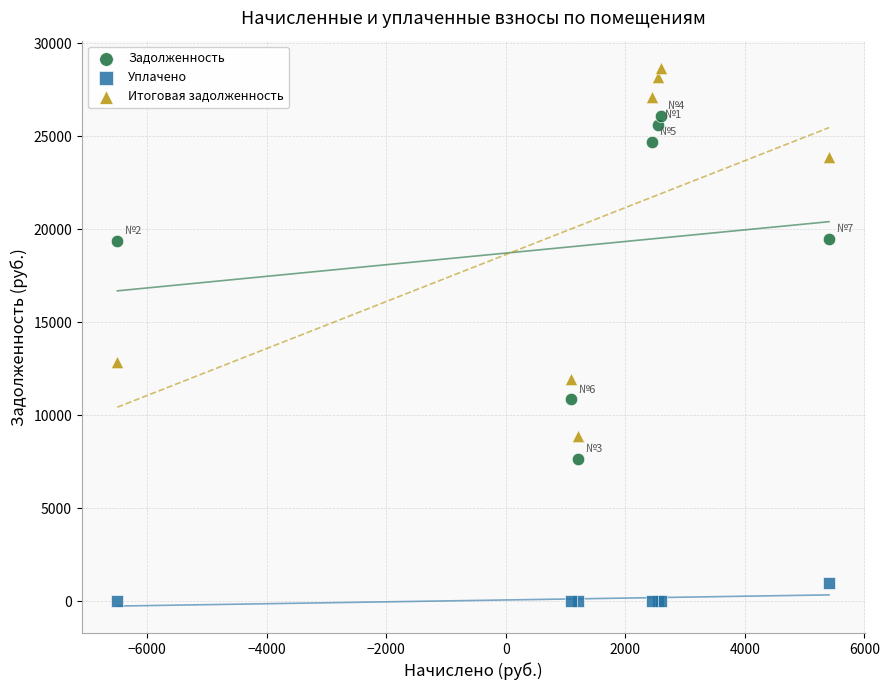

Which series has the widest spread of Y values?

Итоговая задолженность